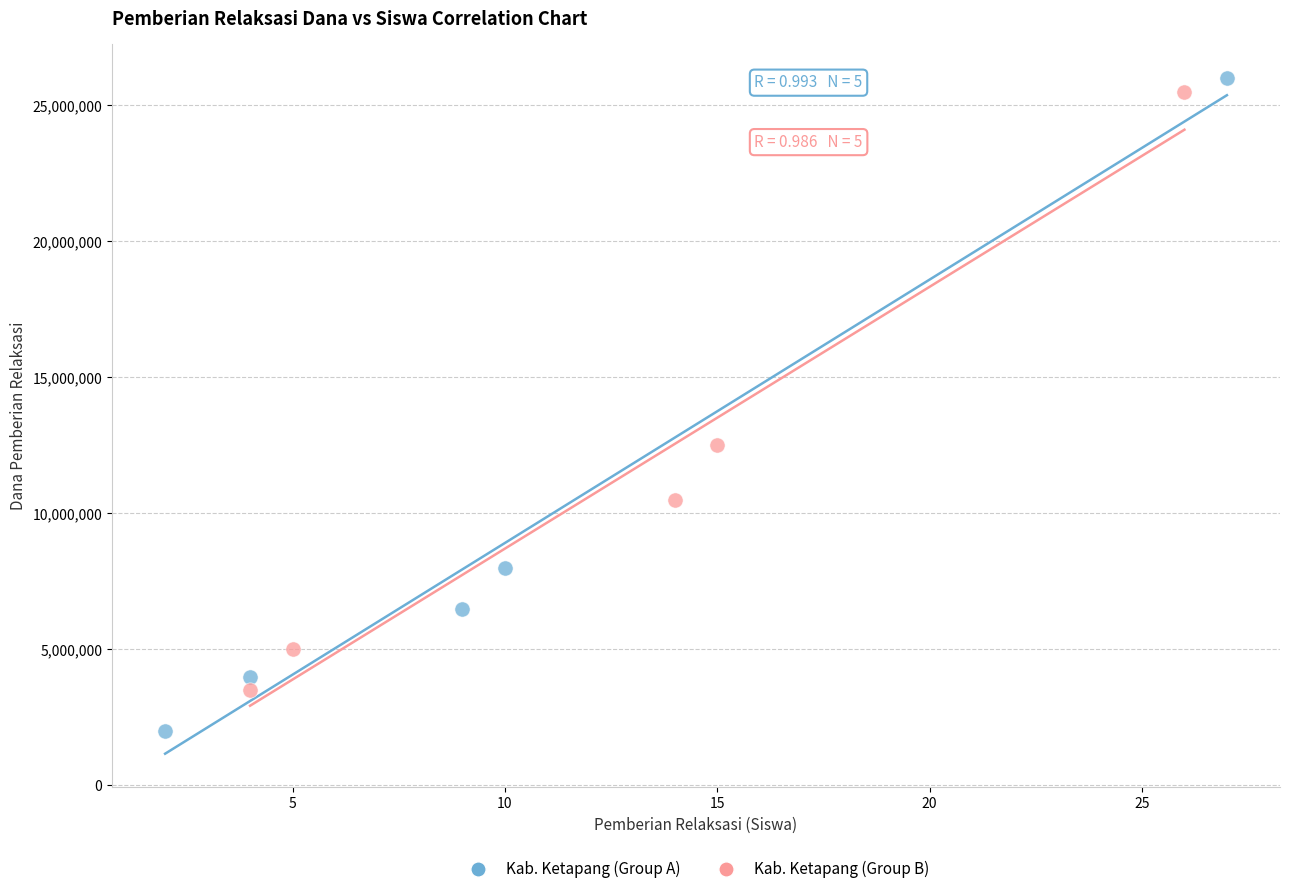

What are all the series names shown in the legend?

Kab. Ketapang (Group A), Kab. Ketapang (Group B)